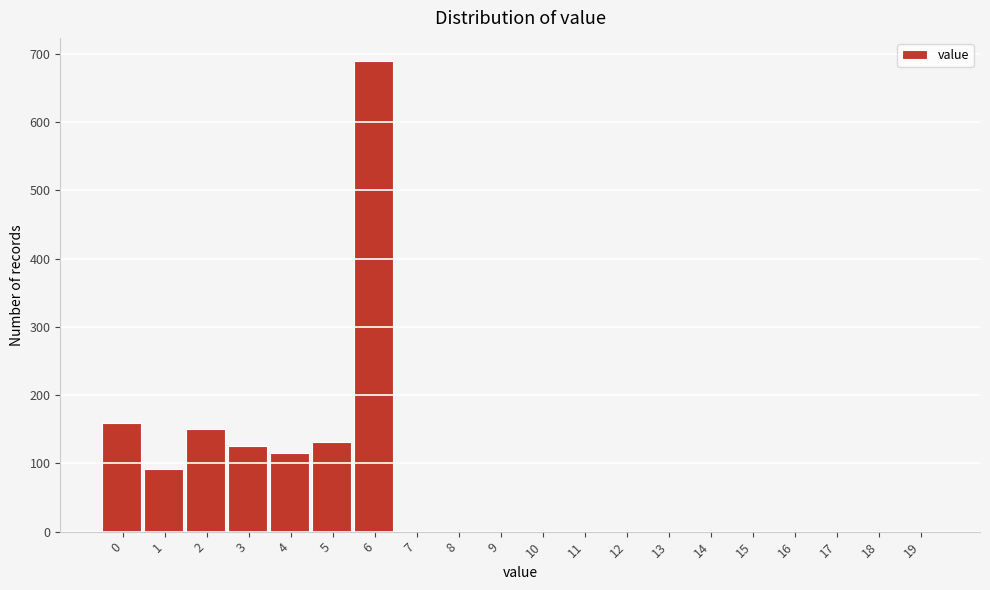

Reading left to right, extract all data points from this chart.

0=159	1=92	2=150	3=126	4=115	5=132	6=689	7=0	8=0	9=0	10=0	11=0	12=0	13=0	14=0	15=0	16=0	17=0	18=0	19=0